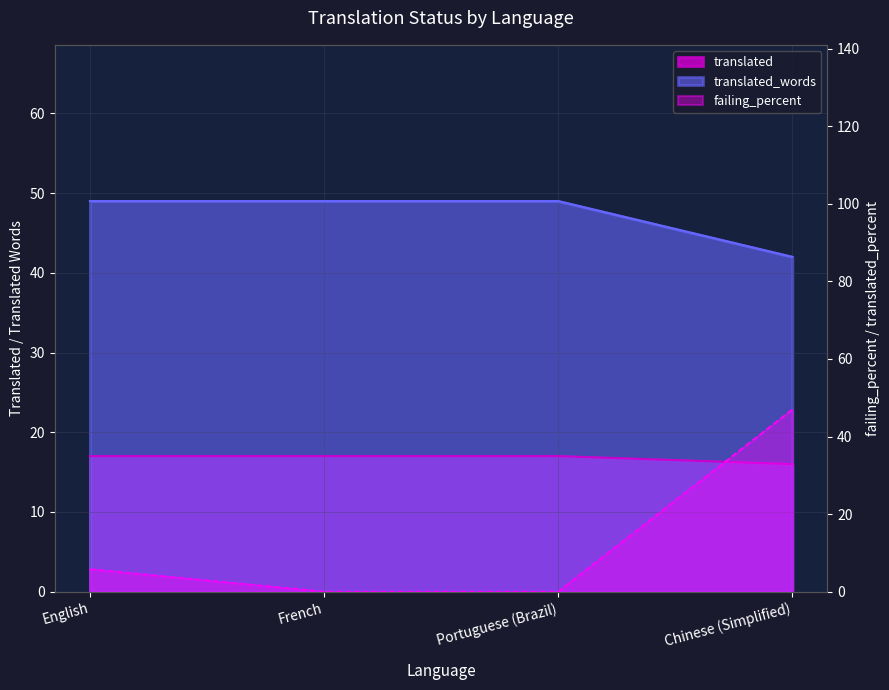

What is the difference between the second highest and minimum values in the translated series?

1.0